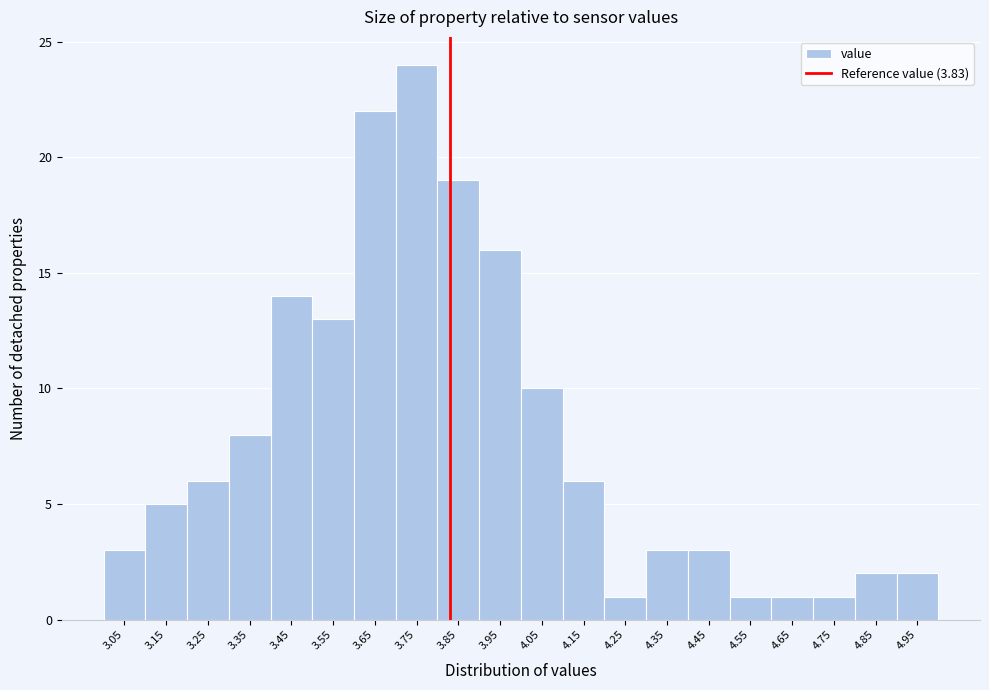

Reading left to right, list every bar in this chart as the range it spans on the x-axis followed by its height. The values are not printed on the chart, so give them approximately, as read against the axis.

3.0 to 3.1: 3
3.1 to 3.2: 5
3.2 to 3.3: 6
3.3 to 3.4: 8
3.4 to 3.5: 14
3.5 to 3.6: 13
3.6 to 3.7: 22
3.7 to 3.8: 24
3.8 to 3.9: 19
3.9 to 4.0: 16
4.0 to 4.1: 10
4.1 to 4.2: 6
4.2 to 4.3: 1
4.3 to 4.4: 3
4.4 to 4.5: 3
4.5 to 4.6: 1
4.6 to 4.7: 1
4.7 to 4.8: 1
4.8 to 4.9: 2
4.9 to 5.0: 2